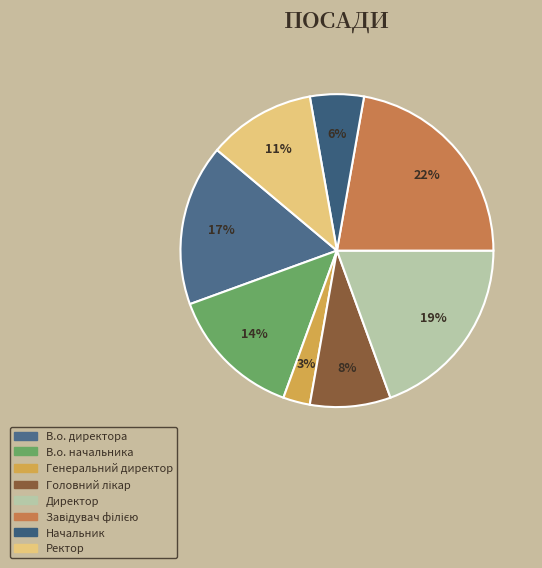

What is the total percentage of Генеральний директор and Ректор?

13.9%